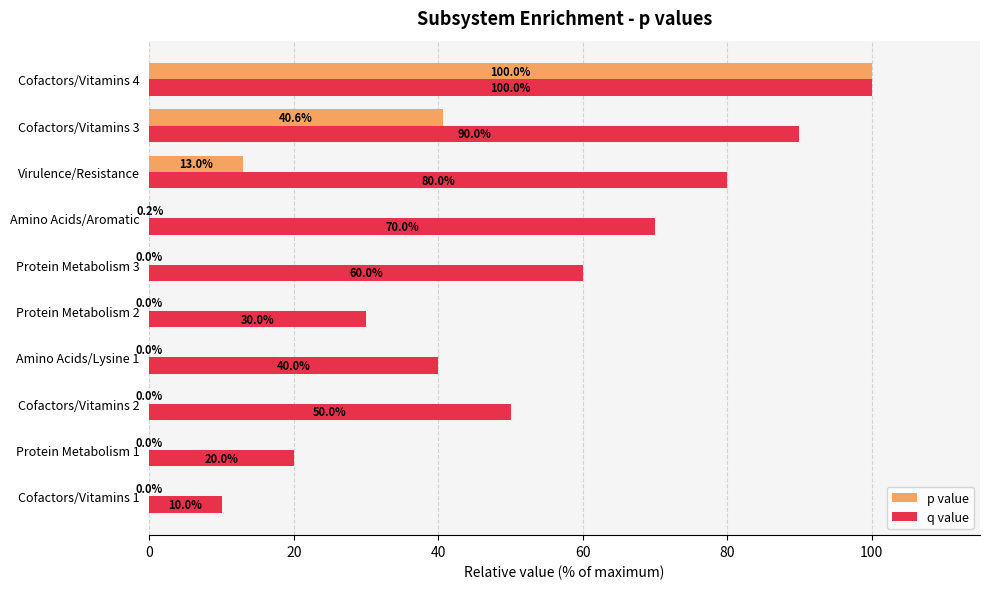

What are all the series names shown in the legend?

p value, q value